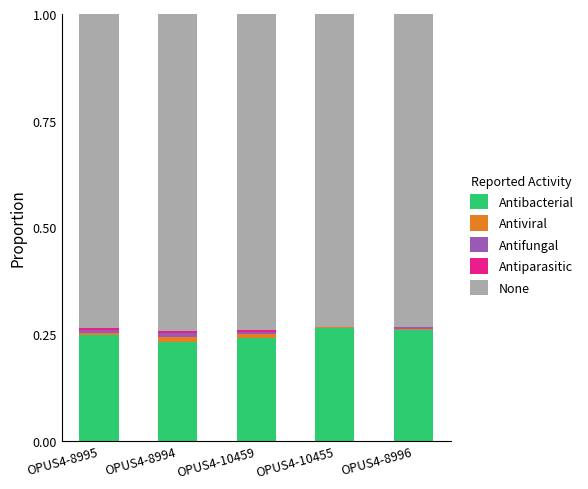

Are the bars grouped side by side (vs. stacked)?

No